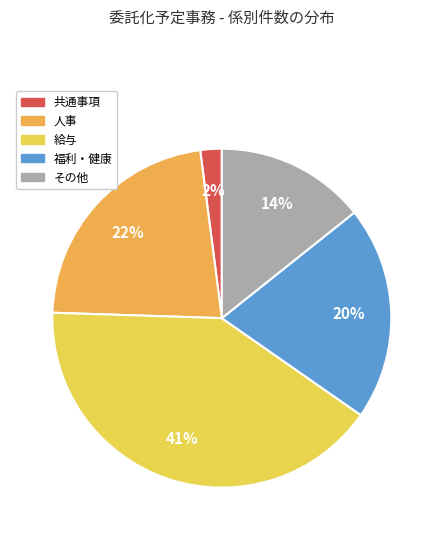

What is the smallest slice in the pie chart?

共通事項